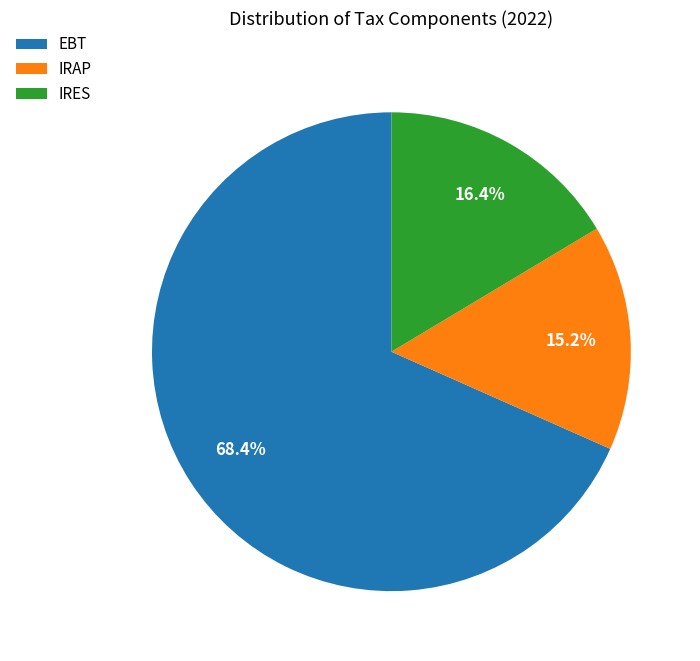

How many segments does this pie chart have?

3